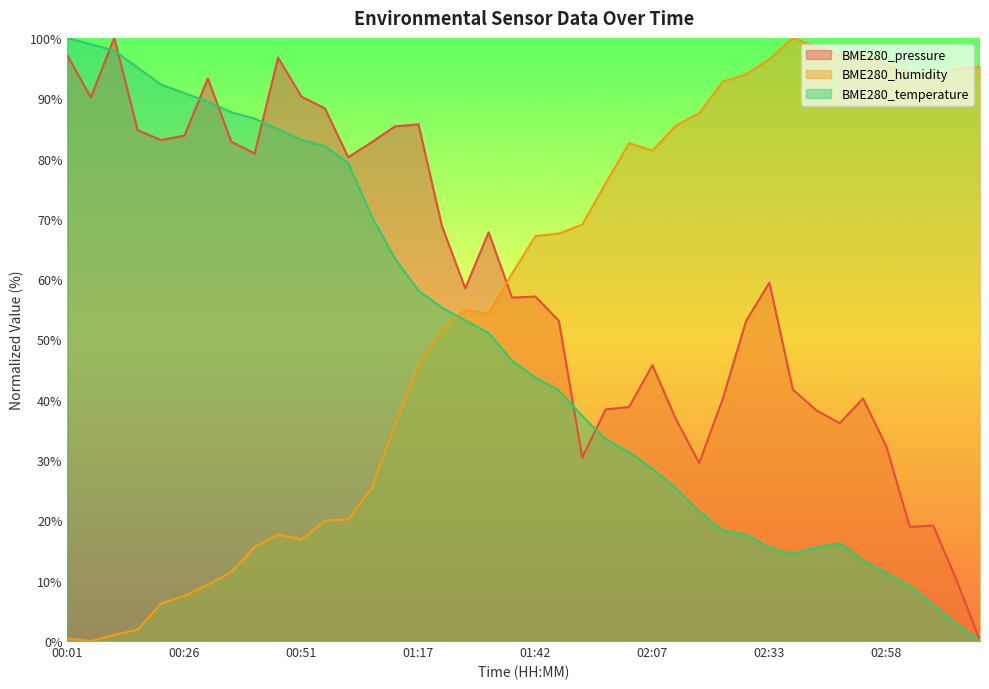

At how many categories does at least one series exceed 74?

33